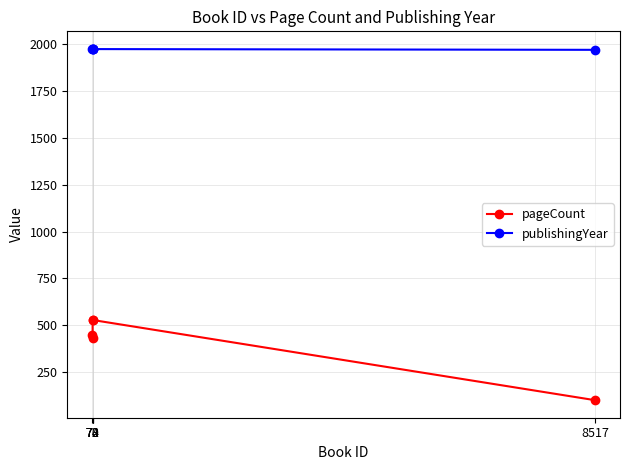

Which series has the largest total across all categories?

publishingYear